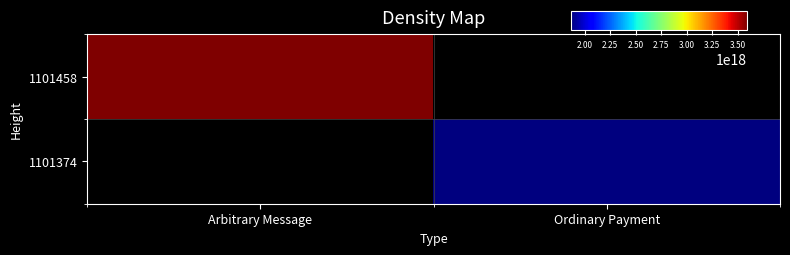

Is the value of 1101374 at Ordinary Payment greater than the value of 1101458 at Arbitrary Message?

No